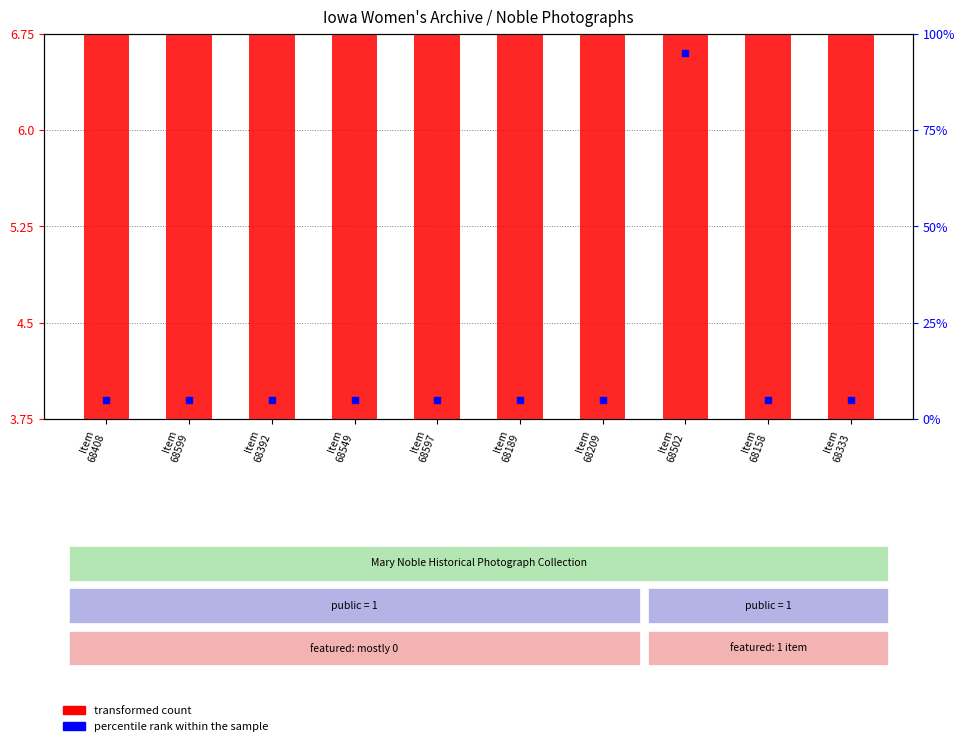

Which series has the largest Y range (max minus min)?

percentile rank within the sample